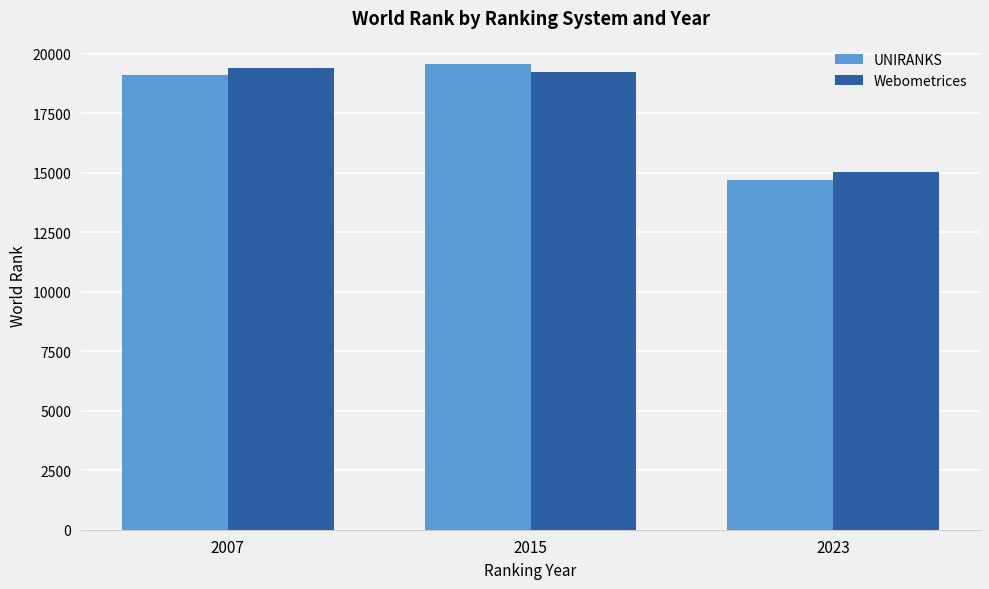

The value of Webometrices at 2023 is 15007.0. True or false?

True